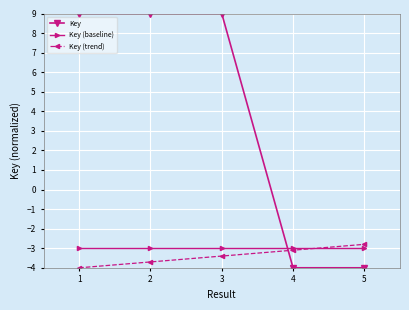

What is the value of the Key point at the 1st from the left?

9.0